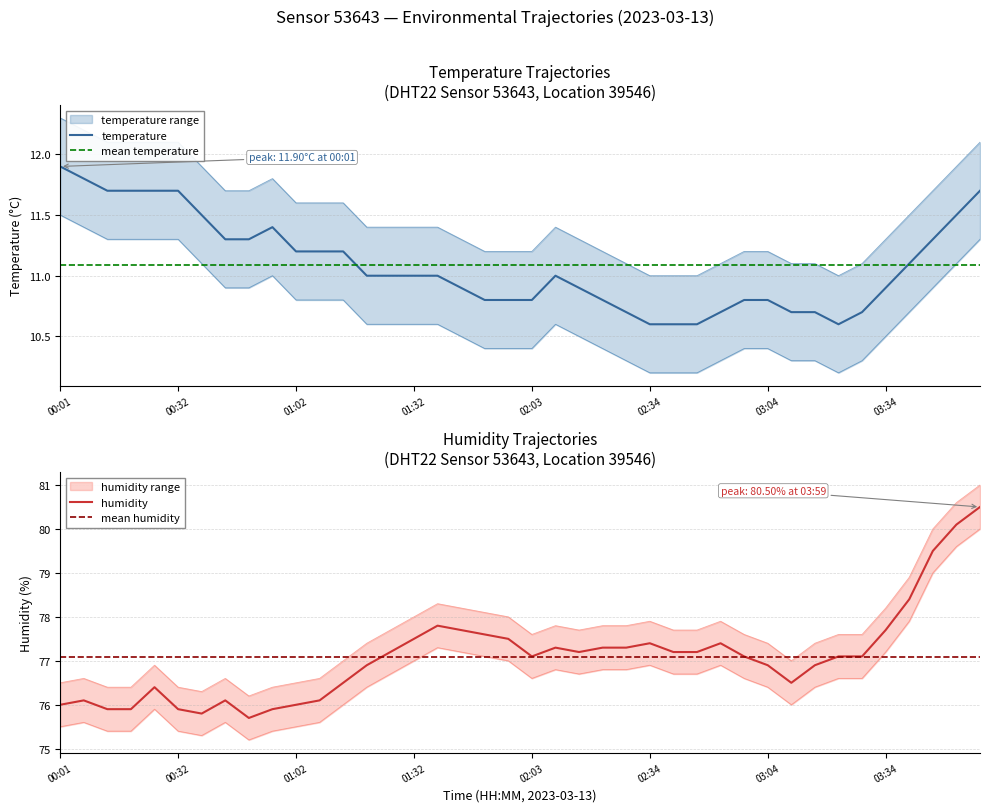

True or false: temperature has more than 0 interior local peaks.

True